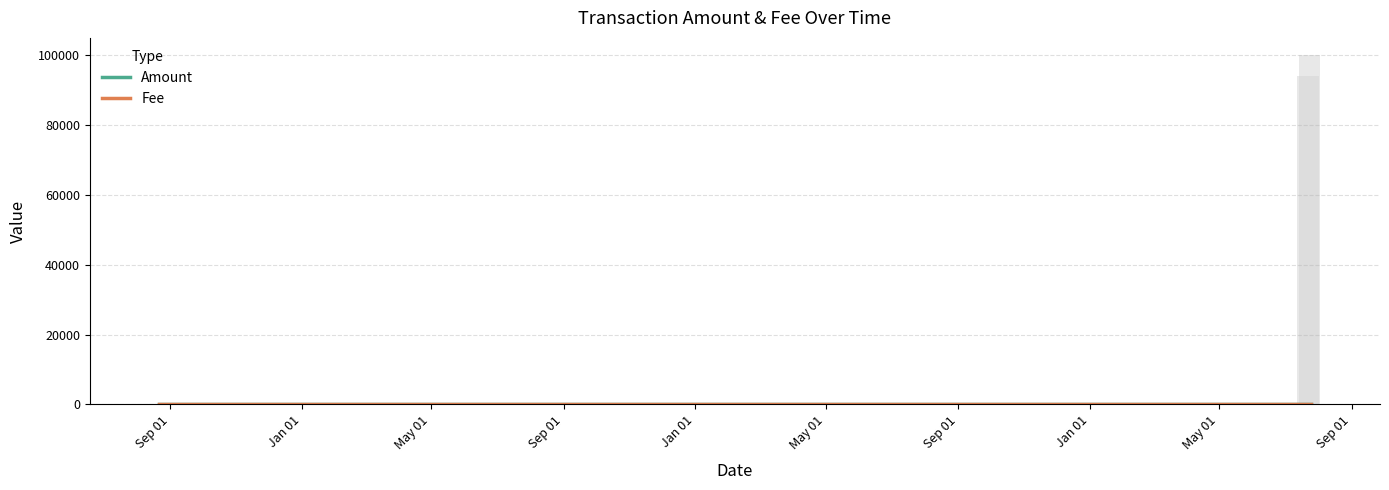

Reading left to right, what are all the values shown in this chart?

2014-08-21 21:37:09=0	2014-08-21 21:37:09=0	2014-08-22 03:17:30=0	2017-05-07 08:45:44=0	2017-07-19 18:58:37=0	2017-07-20 19:20:28=0	2017-07-21 14:43:34=0	2017-07-21 14:55:20=1	2017-07-22 00:48:48=0	2017-07-22 13:41:28=94105	2017-07-22 22:44:34=0	2017-07-24 01:13:35=99900	2017-07-24 23:36:28=0